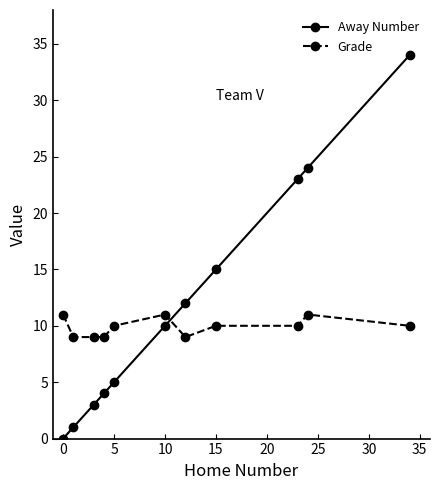

True or false: Away Number has more than 1 interior local peaks.

False